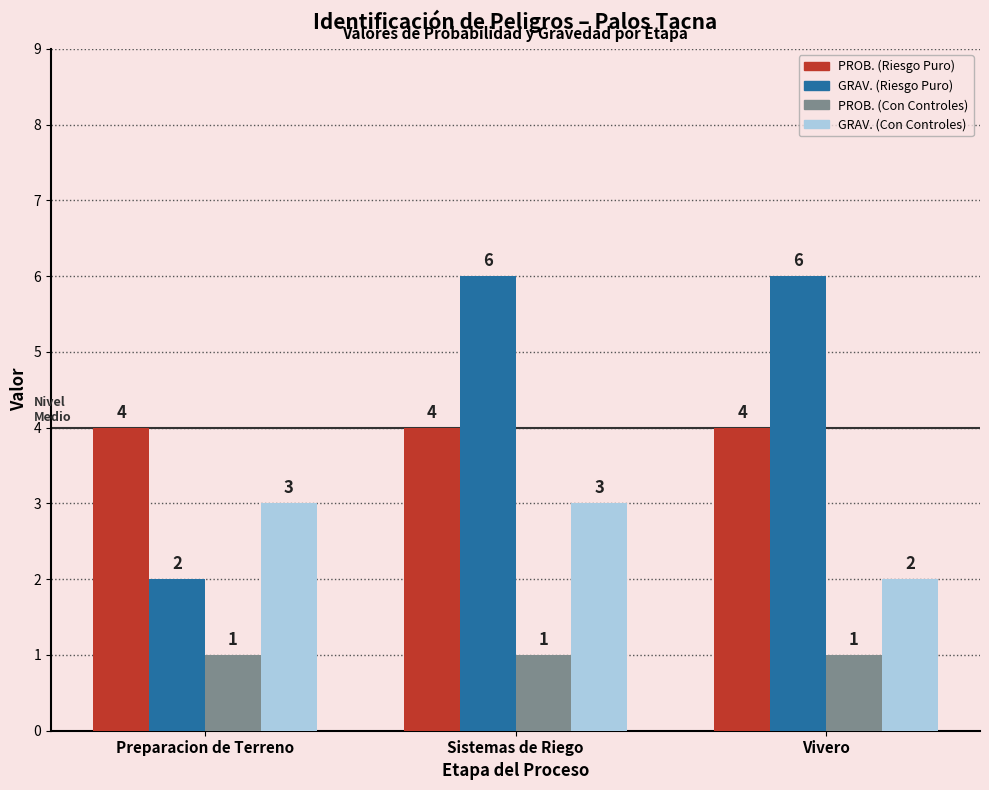

Between Sistemas de Riego and Vivero, which series saw the biggest shift?

GRAV. (Con Controles)